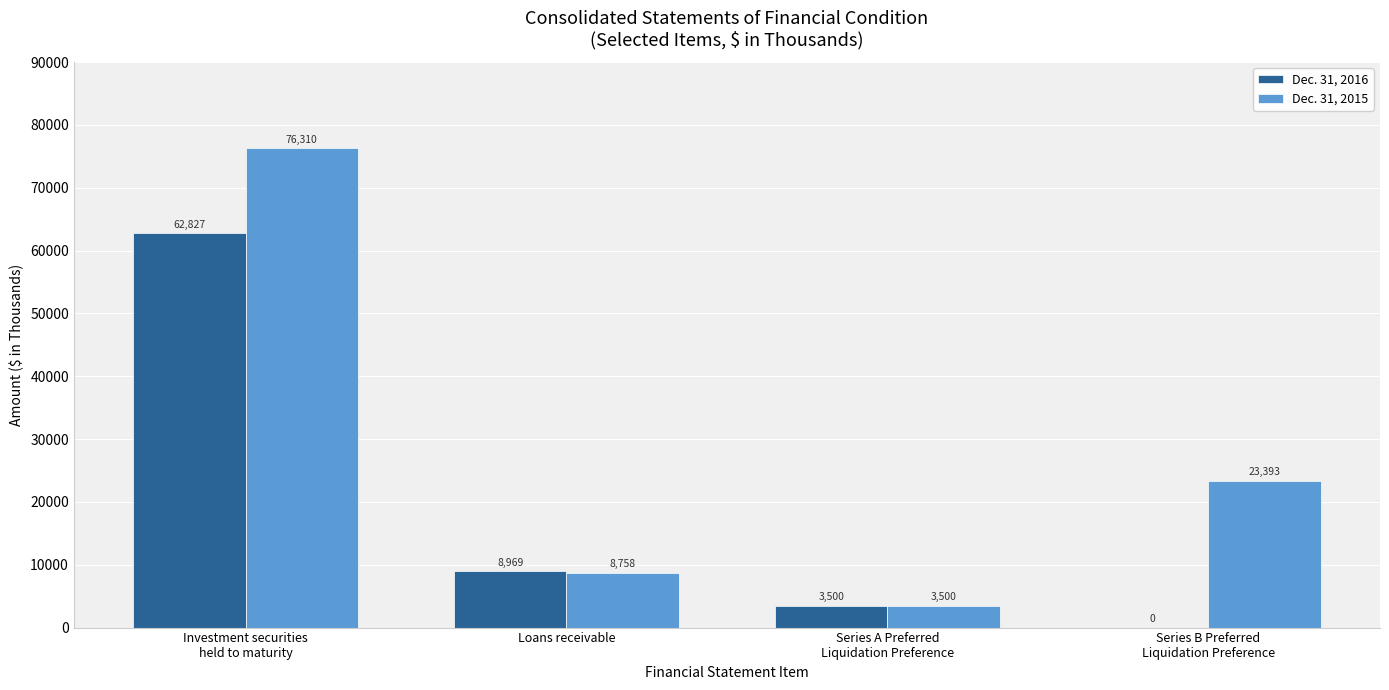

What value does the Dec. 31, 2016 series have at Series A Preferred
Liquidation Preference?

3500